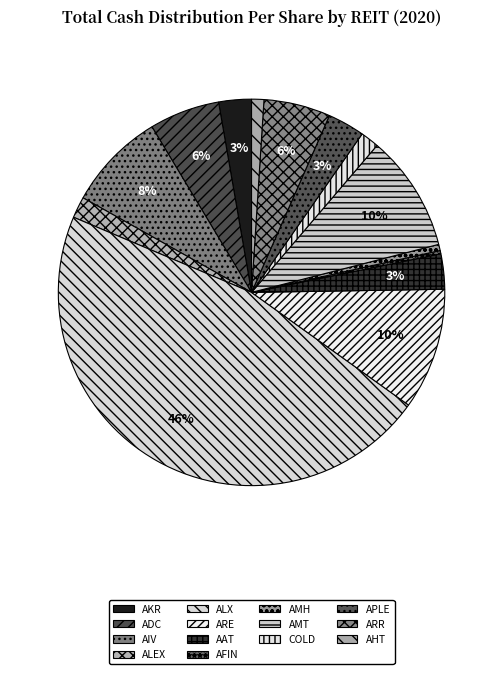

To the nearest percent, what portion does AMT represent?

10%